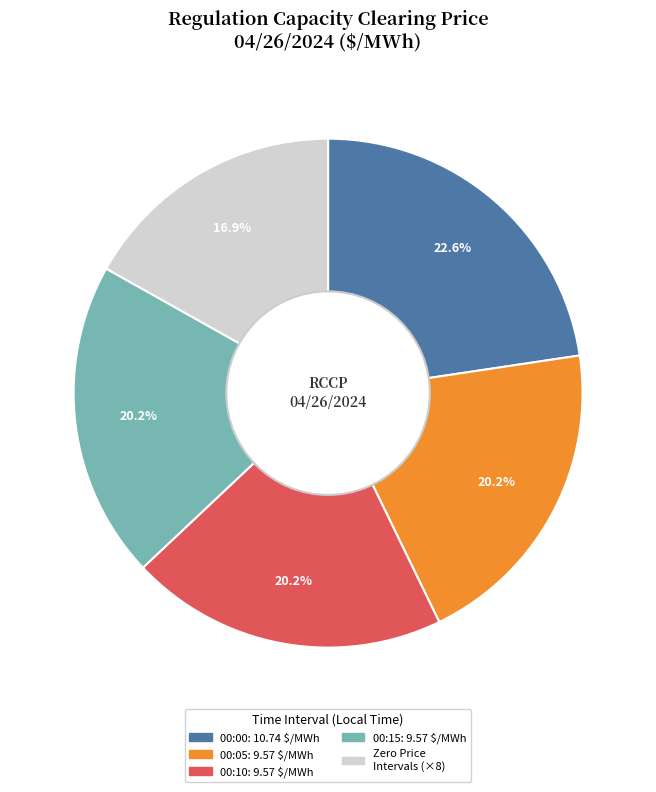

Does any single category account for the majority?

No